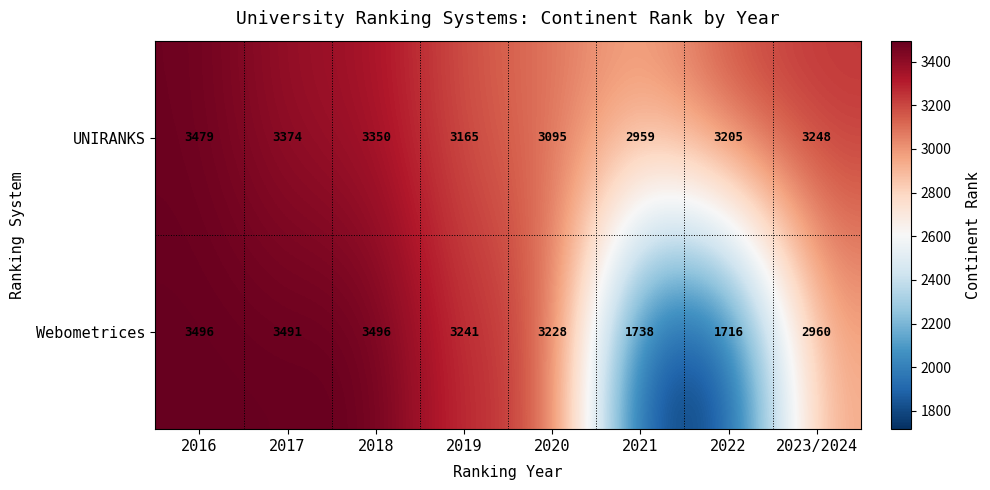

Which series has the largest total across all categories?

UNIRANKS